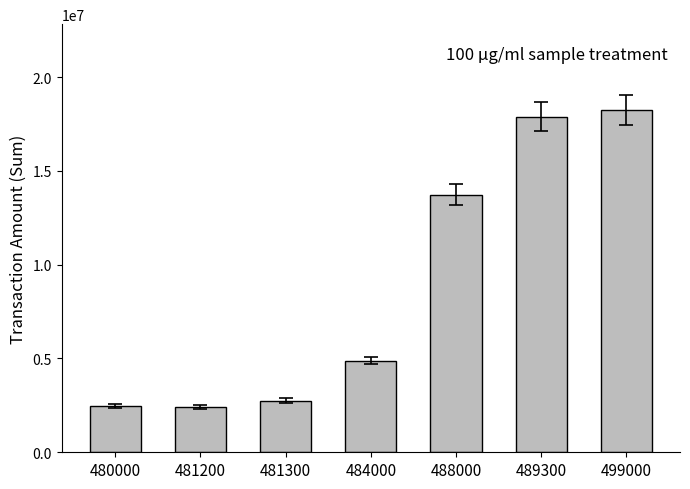

What is the value of the 1st bar from the left?

2457233.2